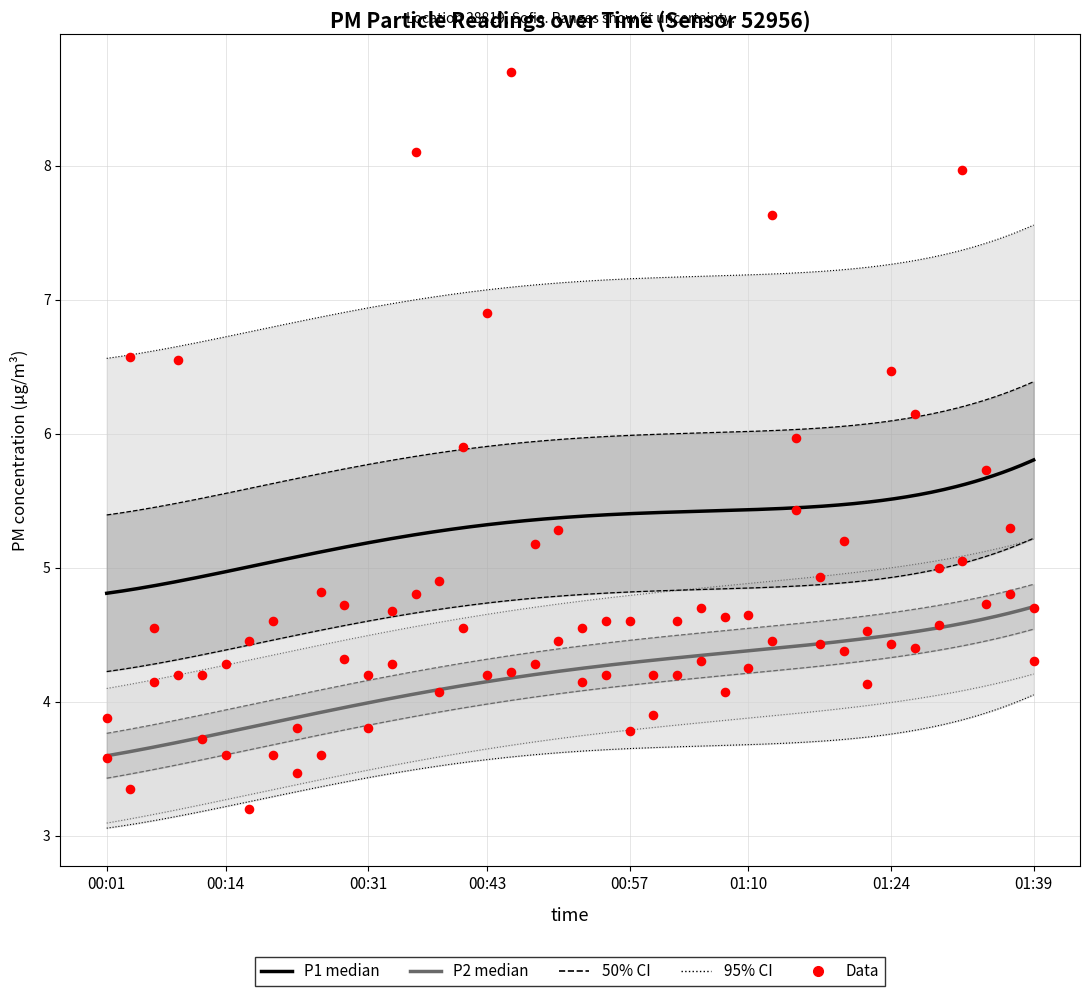

At how many categories does at least one series exceed 7?

4